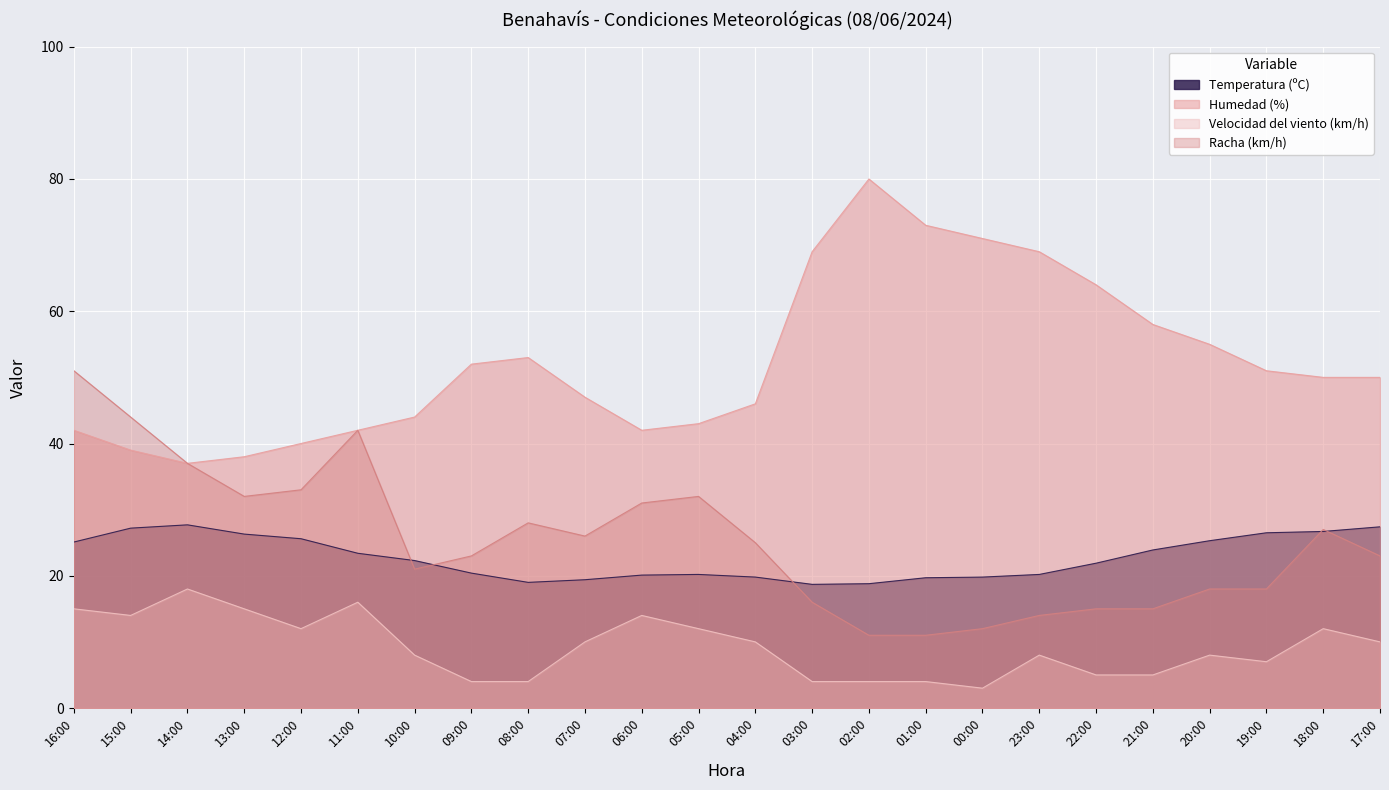

The value of Racha (km/h) at 07:00 is 36.7. True or false?

False